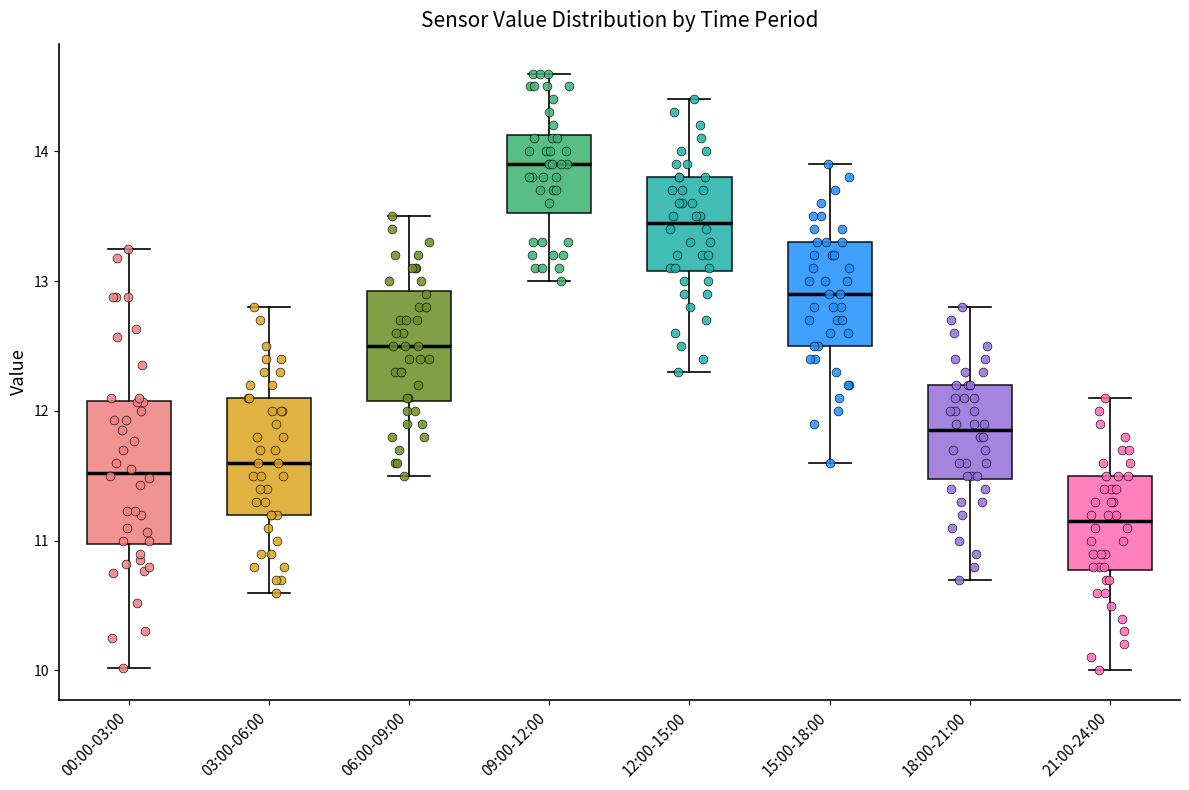

Which box is the tallest, from its lower edge to its upper edge?

00:00-03:00